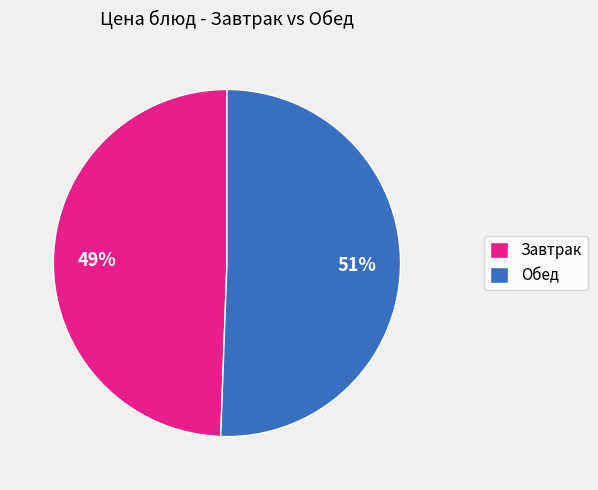

To the nearest percent, what is the average slice percentage?

50%